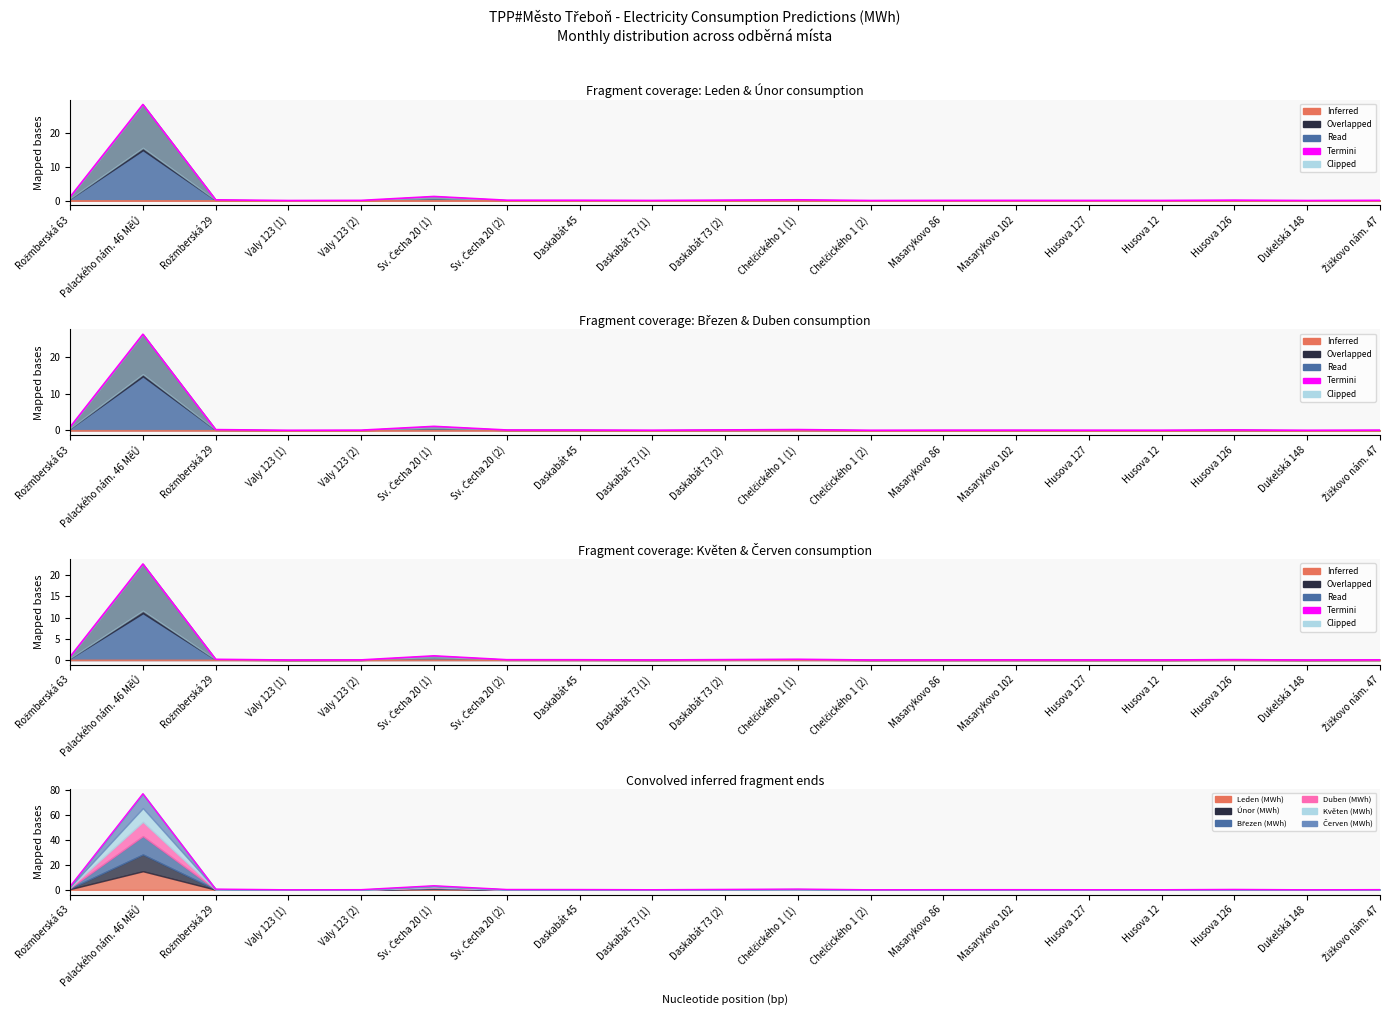

At which category does the data reach its first local peak?

Palackého nám. 46 MěÚ